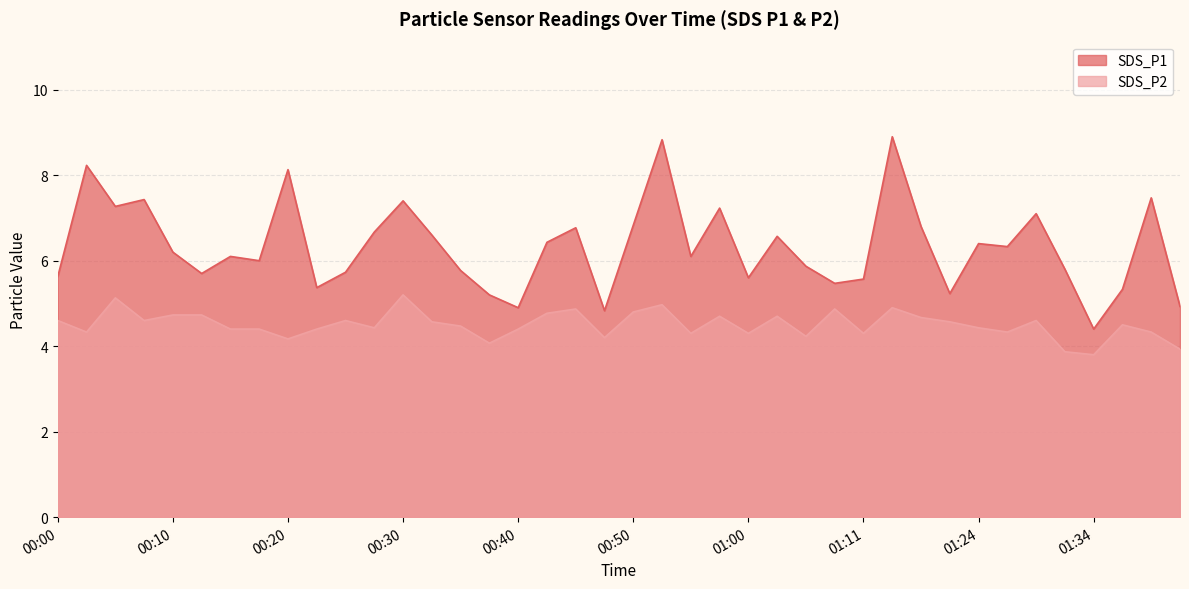

Rank the categories by SDS_P1 value from lowest to highest.

01:34, 00:47, 00:40, 01:41, 00:37, 01:18, 01:36, 00:22, 01:08, 01:11, 01:00, 00:00, 00:12, 00:25, 00:35, 01:31, 01:05, 00:17, 00:15, 00:55, 00:10, 01:26, 01:24, 00:42, 01:03, 00:32, 00:27, 00:45, 01:16, 00:50, 01:29, 00:58, 00:05, 00:30, 00:07, 01:39, 00:20, 00:02, 00:52, 01:13